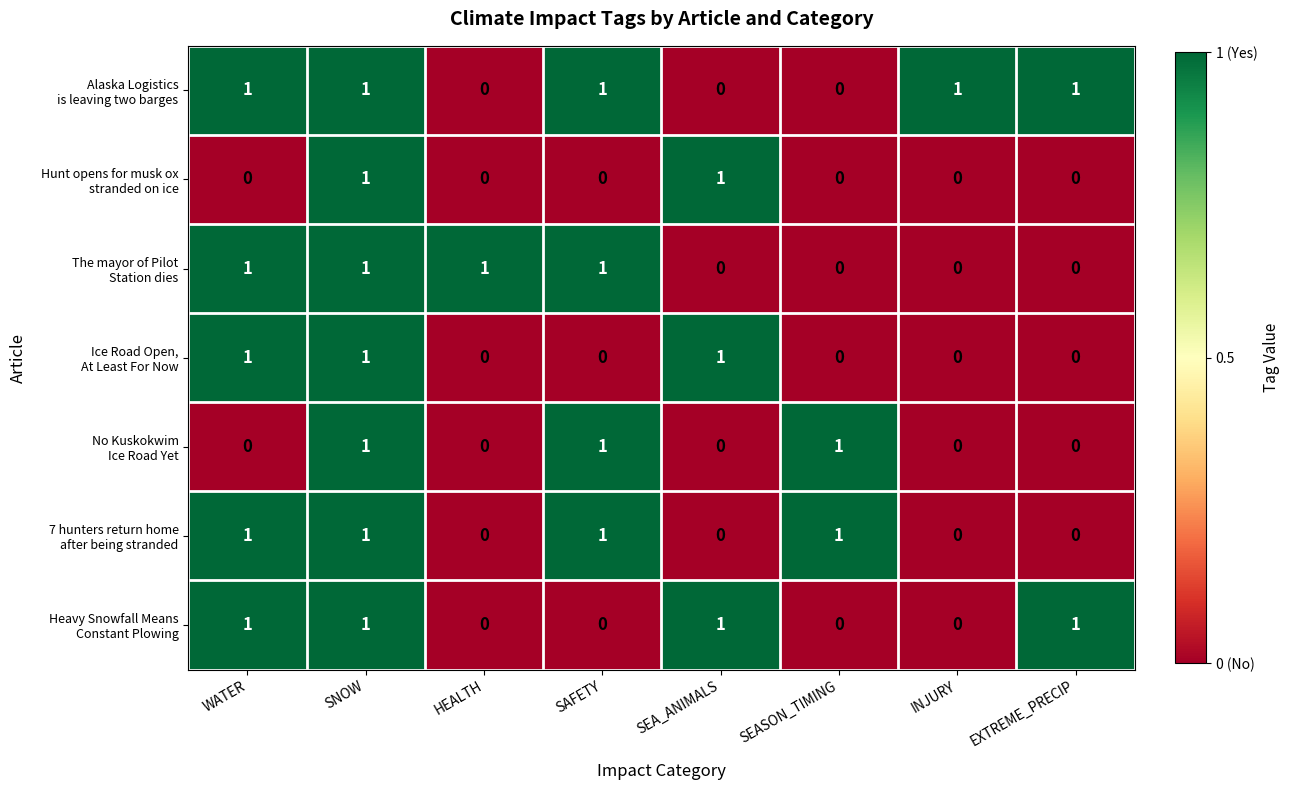

What is the total value across all series at SAFETY?

4